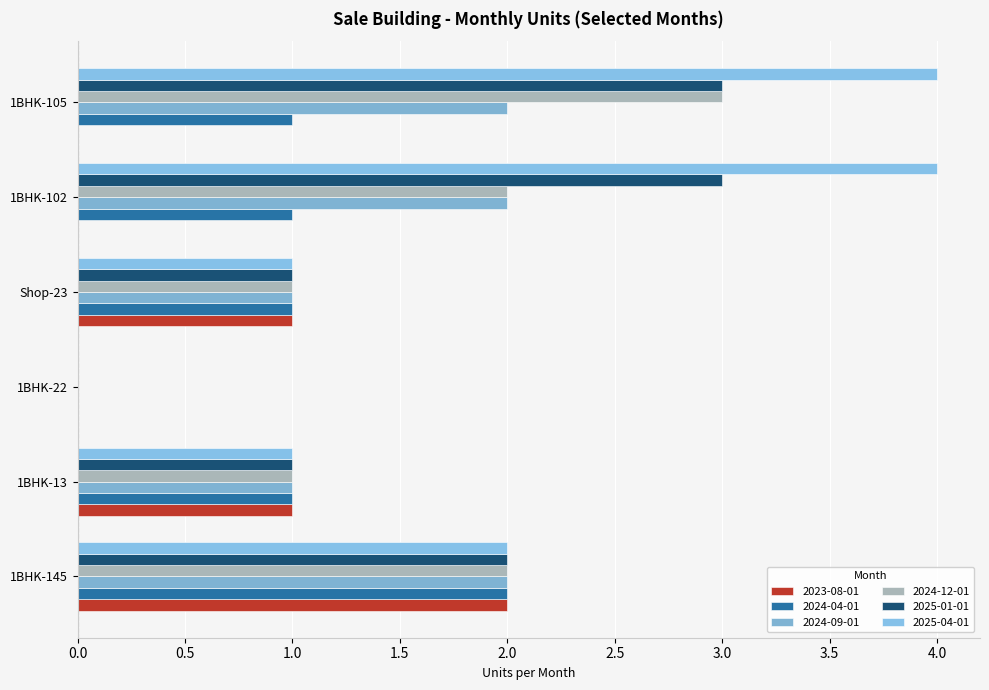

At which label is 2024-04-01 closest to 1?

1BHK-13